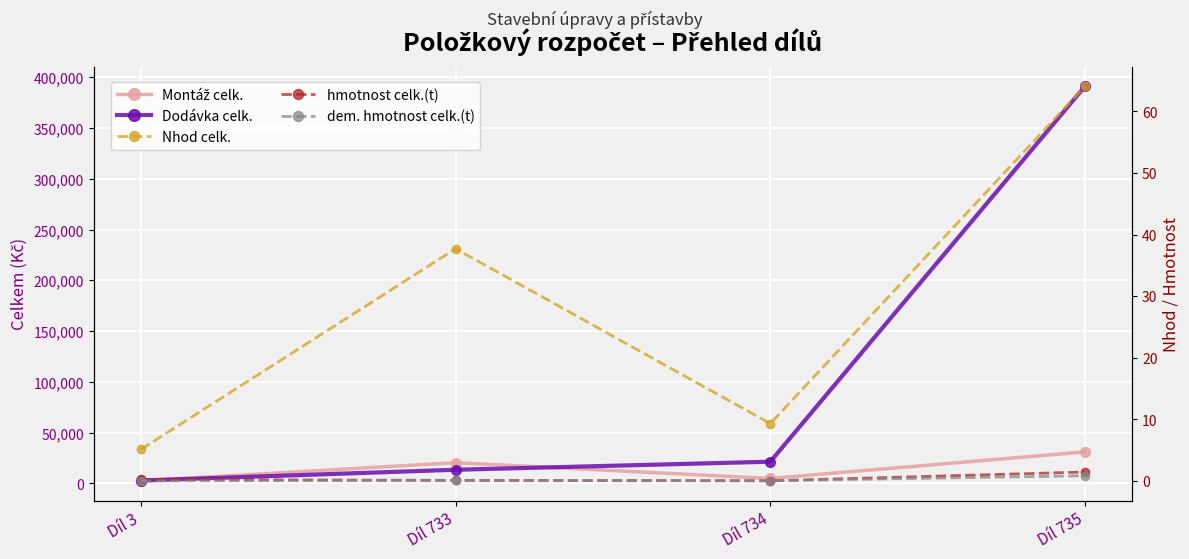

True or false: dem. hmotnost celk.(t) and Nhod celk. intersect in this chart.

False